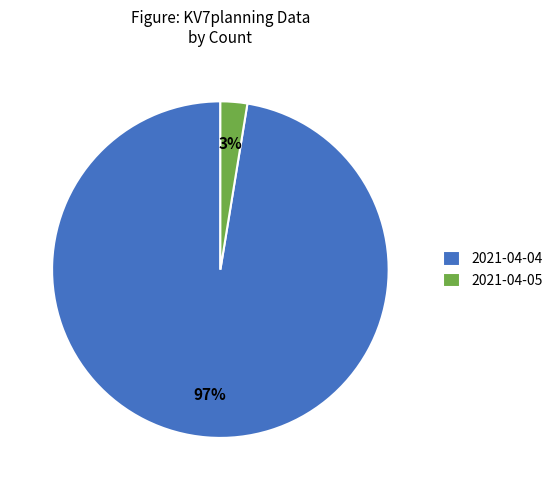

Which slice represents more than half of the pie?

2021-04-04